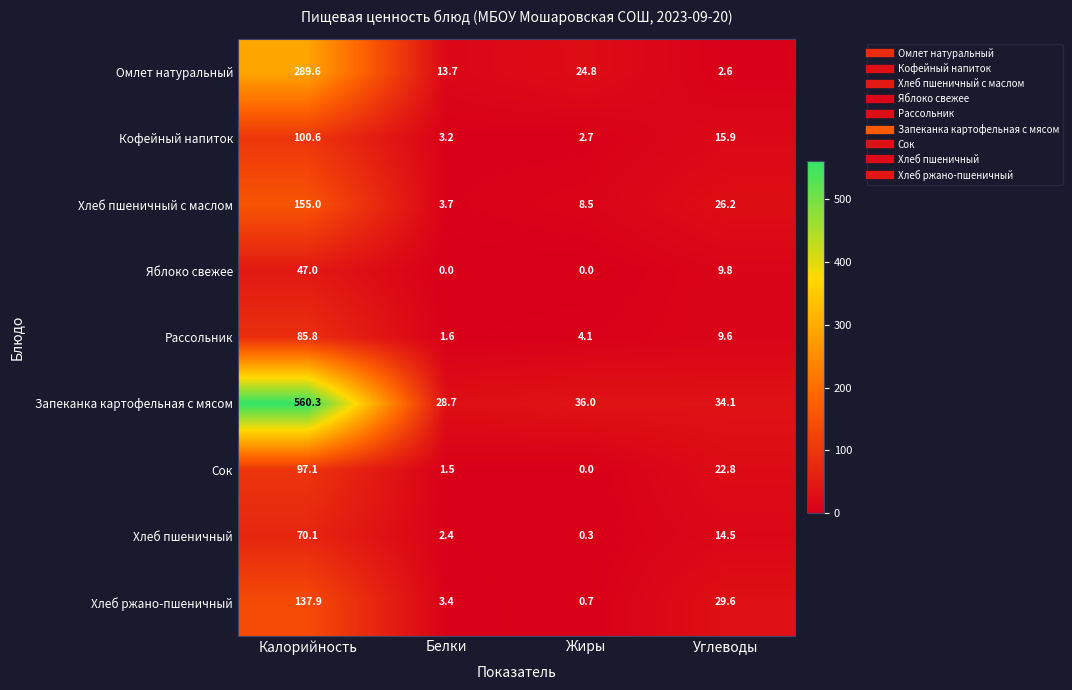

At which category does the chart reach its peak across all series?

Калорийность